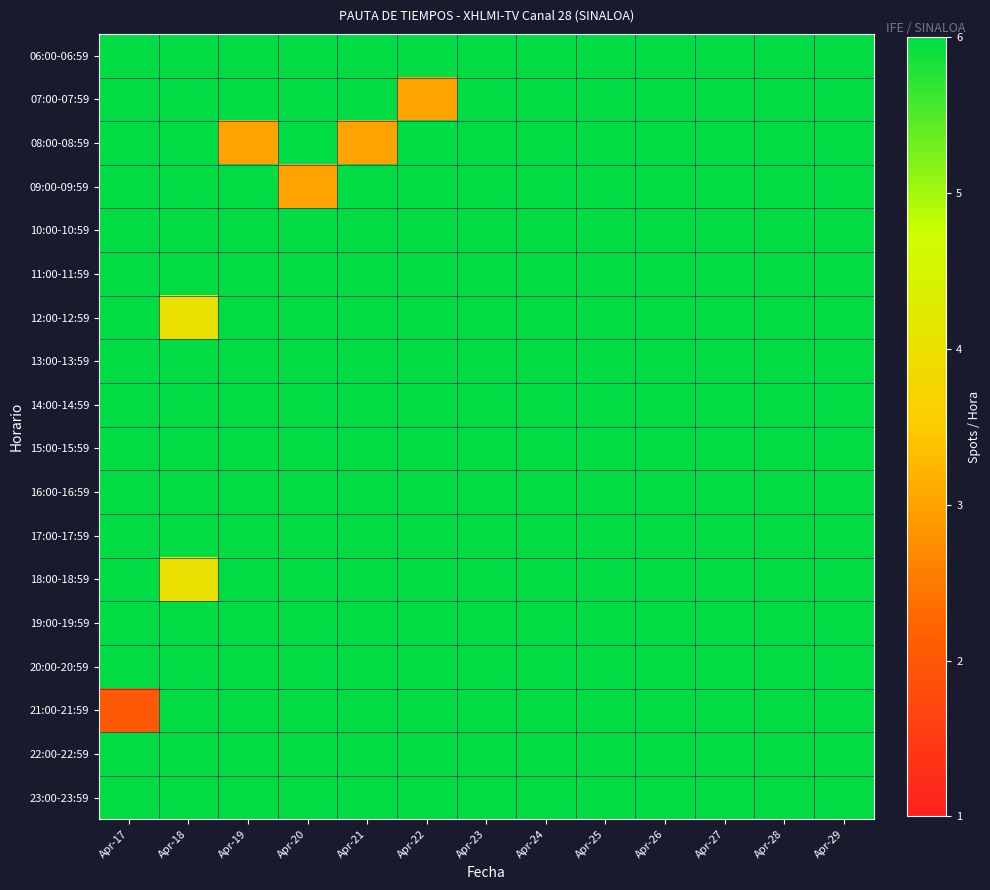

What is the total value across all series at Apr-24?

108